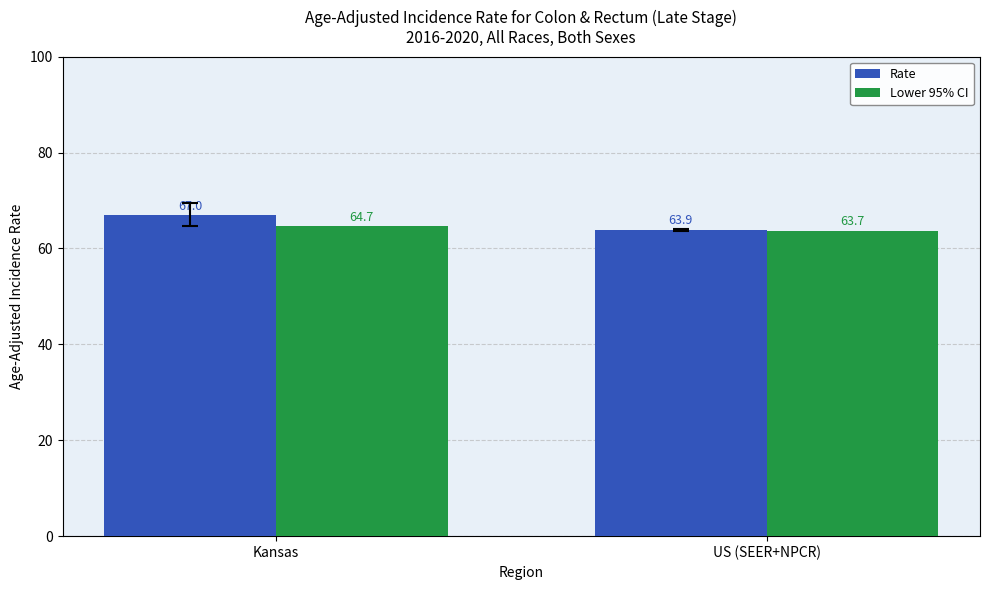

Is the value of Lower 95% CI at Kansas greater than the value of Rate at Kansas?

No